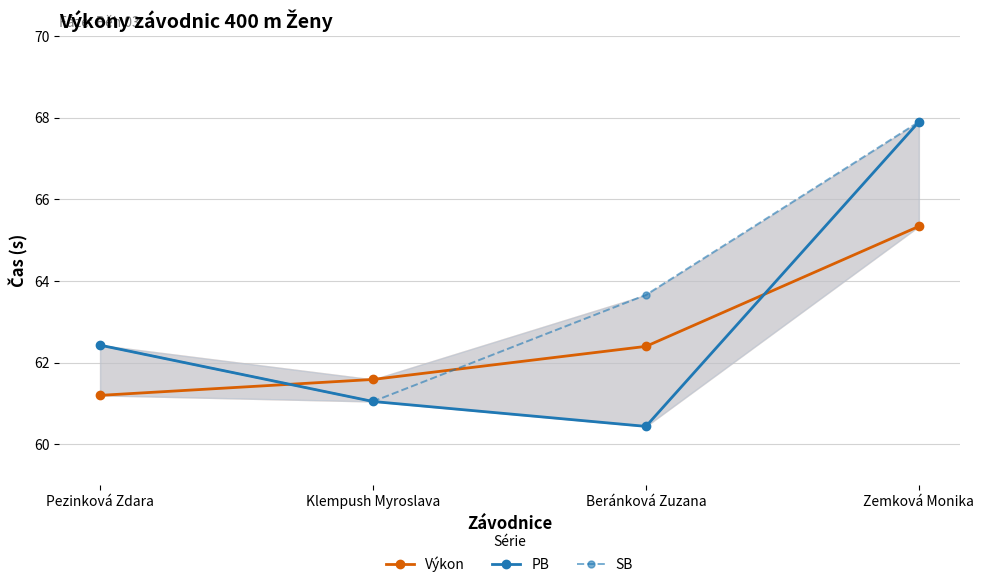

Reading right to left, extract all data points from this chart.

Výkon: 65.3	62.4	61.6	61.2
PB: 67.9	60.4	61.0	62.4
SB: 67.9	63.7	61.0	62.4